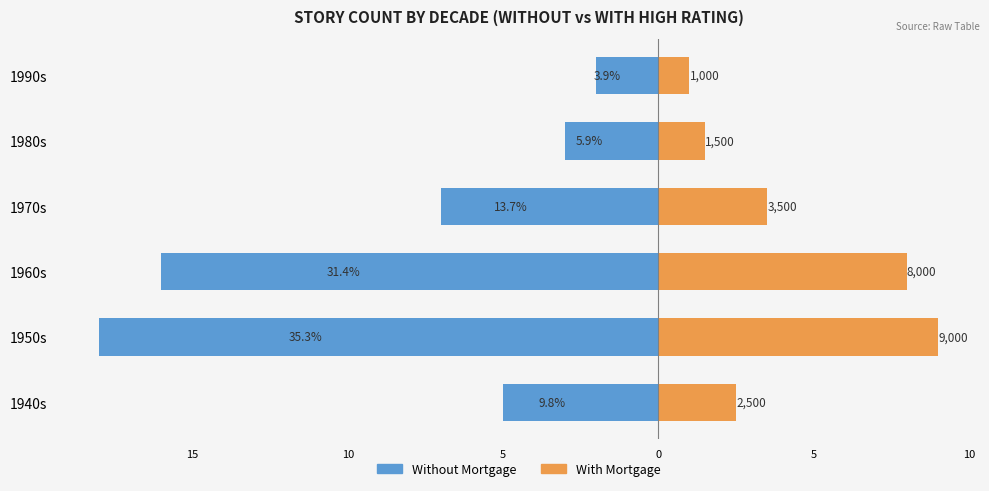

The value of With Mortgage at 1990s is 205. True or false?

False